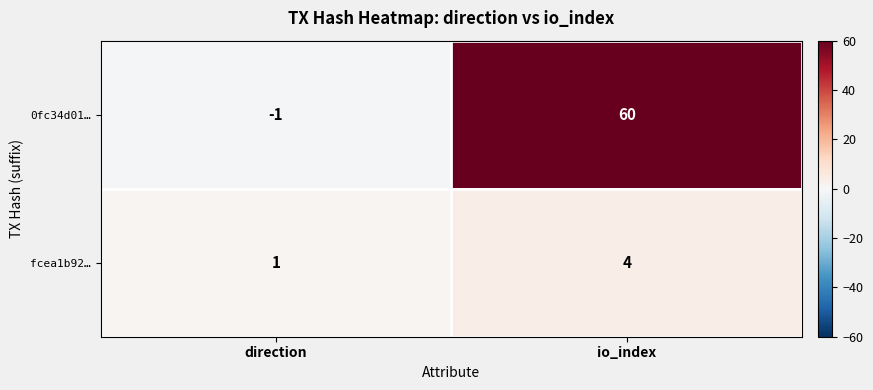

Which series has the largest total across all categories?

0fc34d01…